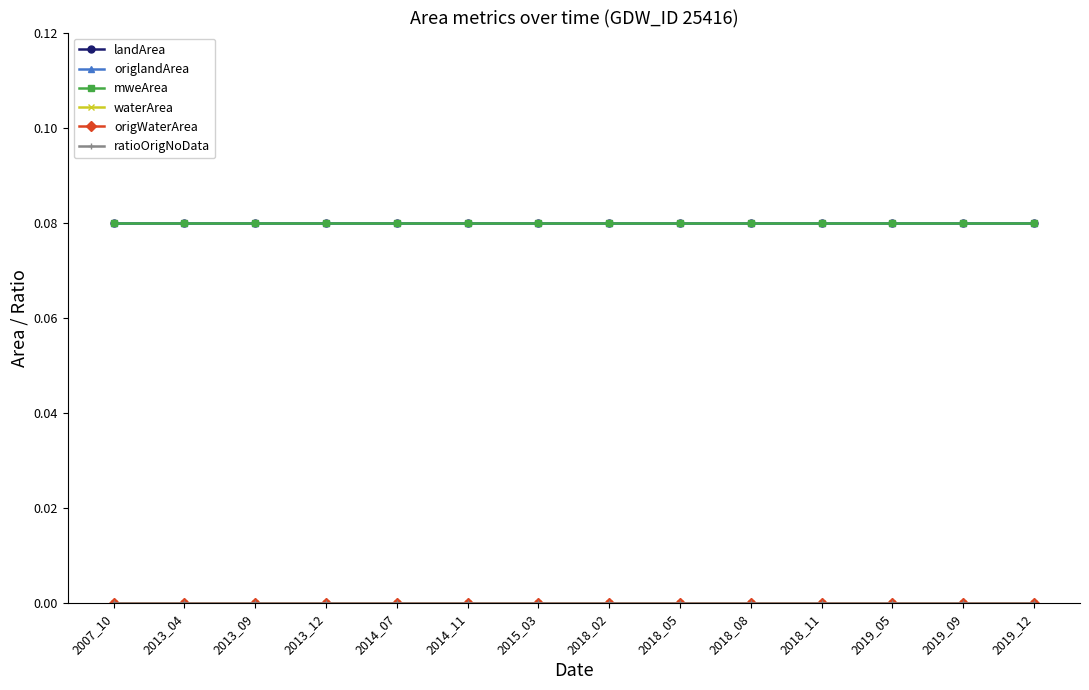

Reading left to right, extract all data points from this chart.

landArea: 0.1	0.1	0.1	0.1	0.1	0.1	0.1	0.1	0.1	0.1	0.1	0.1	0.1	0.1	0.1	0.1	0.1	0.1	0.1	0.1	0.1	0.1	0.1	0.1	0.1	0.1	0.1	0.1	0.1	0.1	0.1	0.1	0.1	0.1	0.1	0.1	0.1	0.1	0.1	0.1
origlandArea: 0.1	0.1	0.1	0.1	0.1	0.1	0.1	0.1	0.1	0.1	0.1	0.1	0.1	0.1	0.1	0.1	0.1	0.1	0.1	0.1	0.1	0.1	0.1	0.1	0.1	0.1	0.1	0.1	0.1	0.1	0.1	0.1	0.1	0.1	0.1	0.1	0.1	0.1	0.1	0.1
mweArea: 0.1	0.1	0.1	0.1	0.1	0.1	0.1	0.1	0.1	0.1	0.1	0.1	0.1	0.1	0.1	0.1	0.1	0.1	0.1	0.1	0.1	0.1	0.1	0.1	0.1	0.1	0.1	0.1	0.1	0.1	0.1	0.1	0.1	0.1	0.1	0.1	0.1	0.1	0.1	0.1
waterArea: 0.0	0.0	0.0	0.0	0.0	0.0	0.0	0.0	0.0	0.0	0.0	0.0	0.0	0.0	0.0	0.0	0.0	0.0	0.0	0.0	0.0	0.0	0.0	0.0	0.0	0.0	0.0	0.0	0.0	0.0	0.0	0.0	0.0	0.0	0.0	0.0	0.0	0.0	0.0	0.0
origWaterArea: 0.0	0.0	0.0	0.0	0.0	0.0	0.0	0.0	0.0	0.0	0.0	0.0	0.0	0.0	0.0	0.0	0.0	0.0	0.0	0.0	0.0	0.0	0.0	0.0	0.0	0.0	0.0	0.0	0.0	0.0	0.0	0.0	0.0	0.0	0.0	0.0	0.0	0.0	0.0	0.0
ratioOrigNoData: 0.0	0.0	0.0	0.0	0.0	0.0	0.0	0.0	0.0	0.0	0.0	0.0	0.0	0.0	0.0	0.0	0.0	0.0	0.0	0.0	0.0	0.0	0.0	0.0	0.0	0.0	0.0	0.0	0.0	0.0	0.0	0.0	0.0	0.0	0.0	0.0	0.0	0.0	0.0	0.0